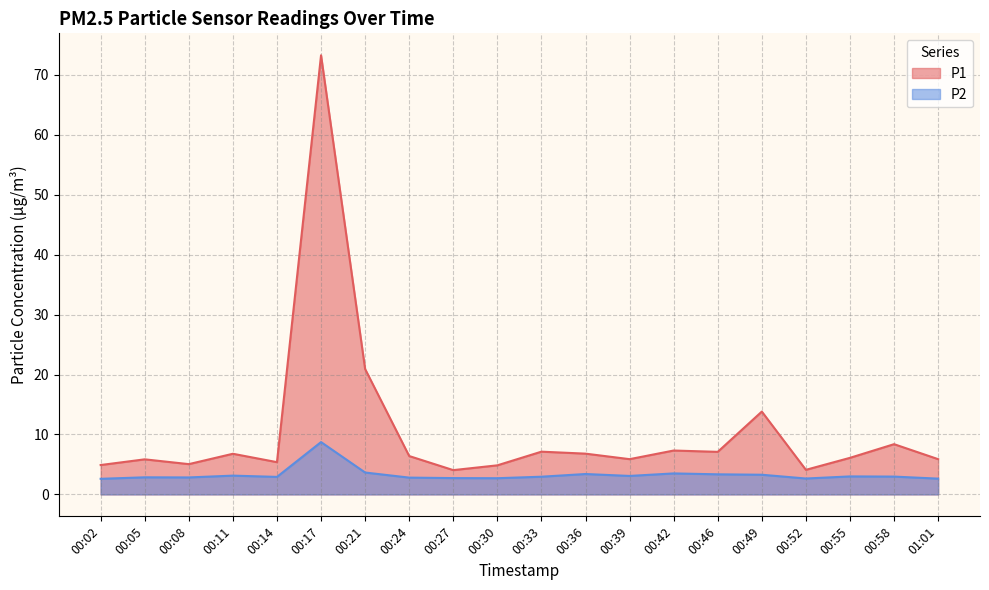

Is the value of P2 at 00:05 greater than the value of P1 at 00:39?

No